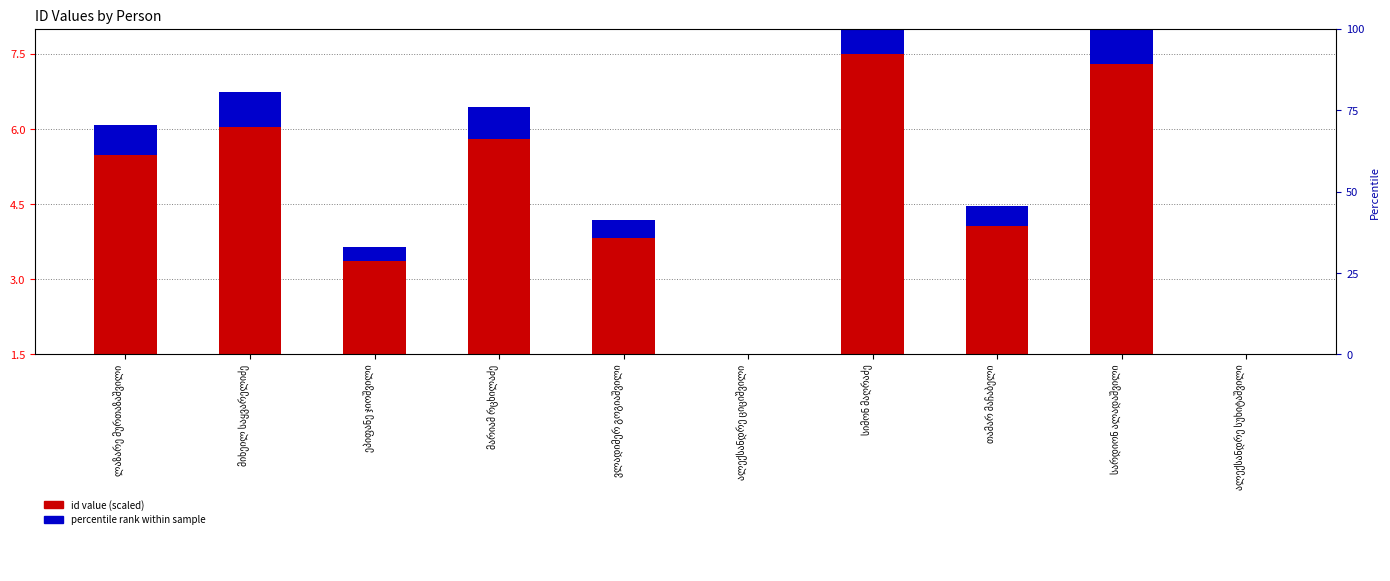

Rank the categories by percentile rank within sample value from highest to lowest.

სიმონ მაღრაძე, სარდიონ ალადაშვილი, მიხეილ საყვარელიძე, მარიამ რცხილაძე, ლაზარე მურთაზაშვილი, თამარ მაჩაბელი, ვლადიმერ გოგიაშვილი, ეპიფანე ჯიოშვილი, ალექსანდრე ციციშვილი, ალექსანდრე სუხიტაშვილი